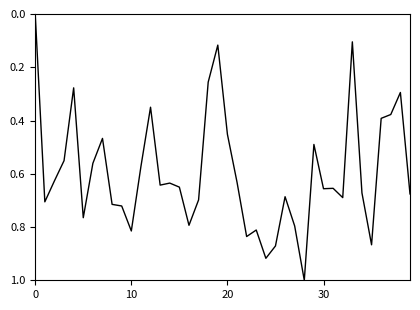

Does the chart display data point markers on the line(s)?

No